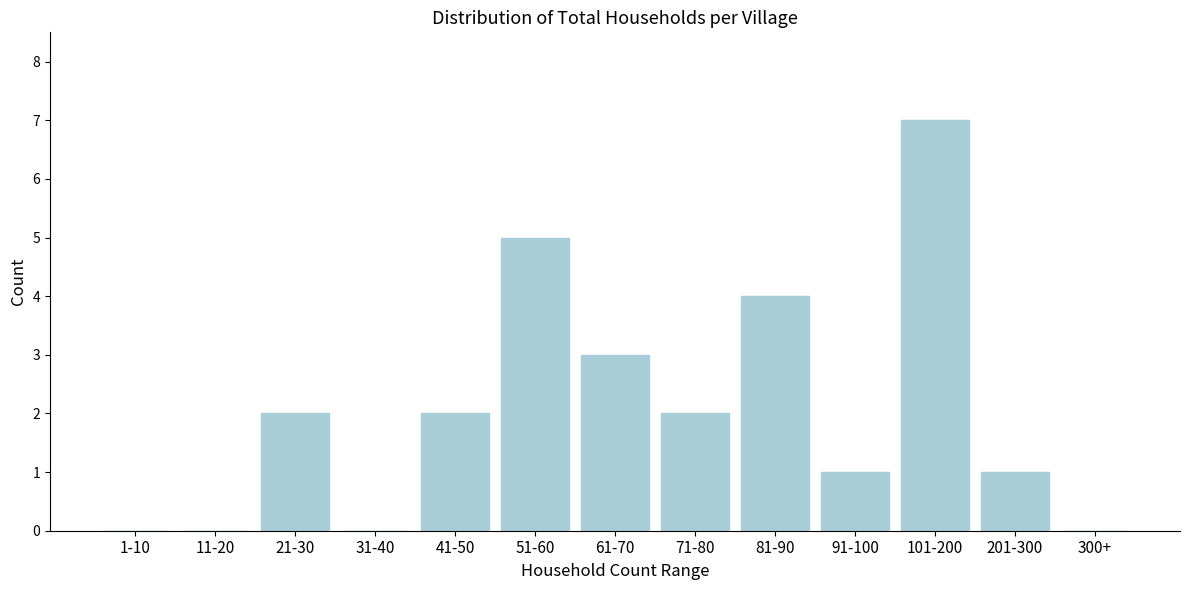

Reading left to right, what are all the values shown in this chart?

1-10=0	11-20=0	21-30=2	31-40=0	41-50=2	51-60=5	61-70=3	71-80=2	81-90=4	91-100=1	101-200=7	201-300=1	300+=0